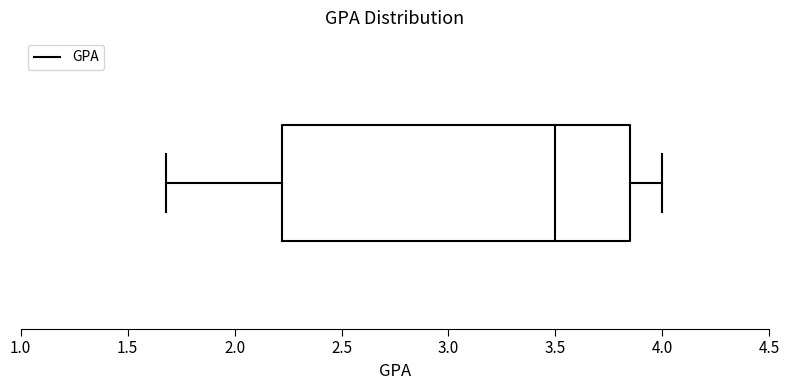

Transcribe this box plot: give where the median line is, the range the box spans, and where the two whiskers end, as read against the x-axis. The values are not printed on the chart, so give them approximately, as read against the axis.

median 3.50, box 2.20 to 3.85, whiskers 1.70 to 4.00